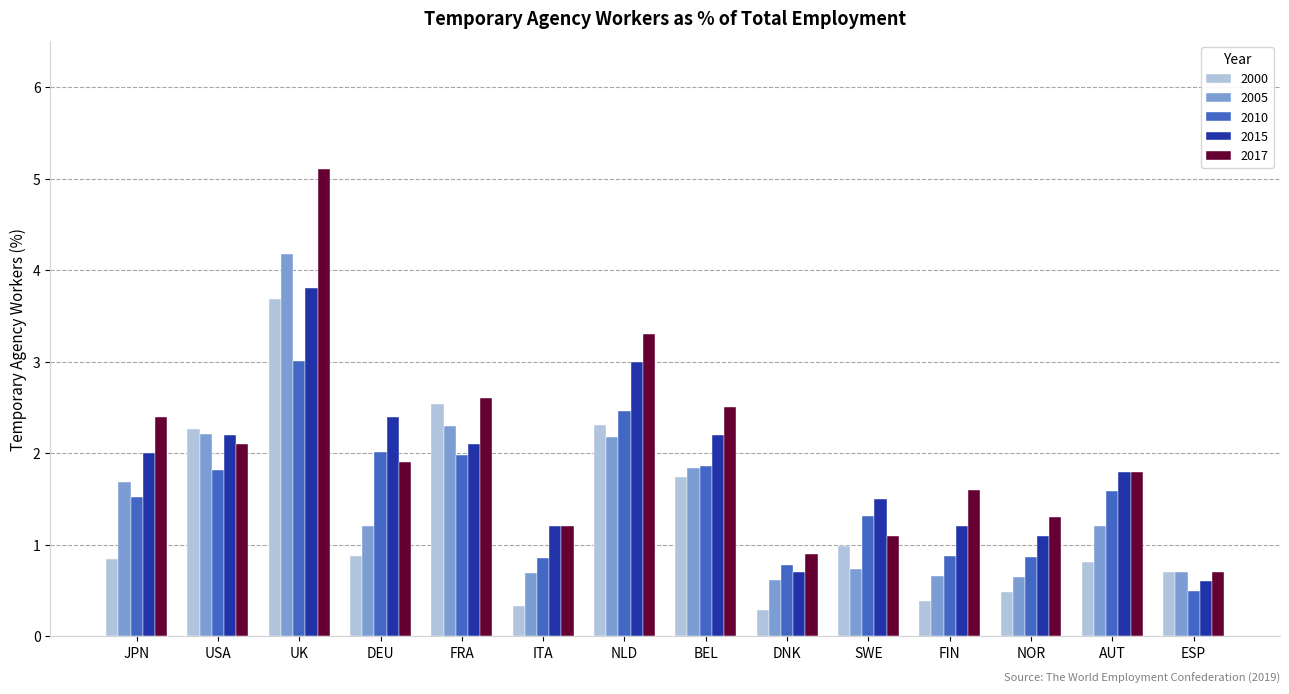

What is the maximum value shown in the chart?

5.1